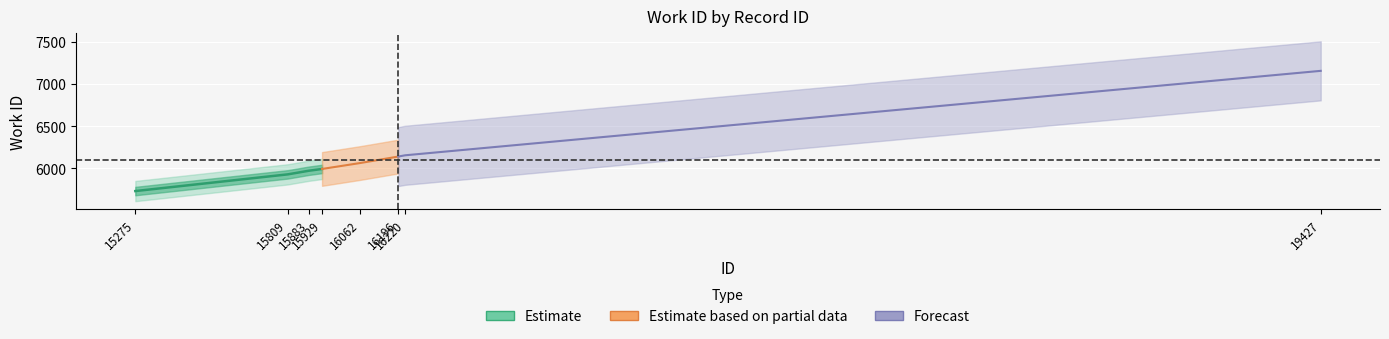

True or false: the data shows 2848 at 15809.

False